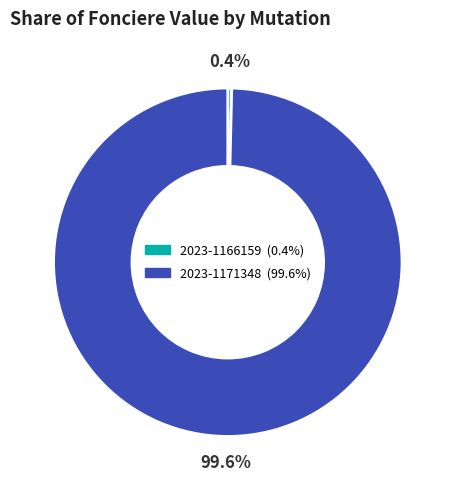

Which slice is the largest?

2023-1171348